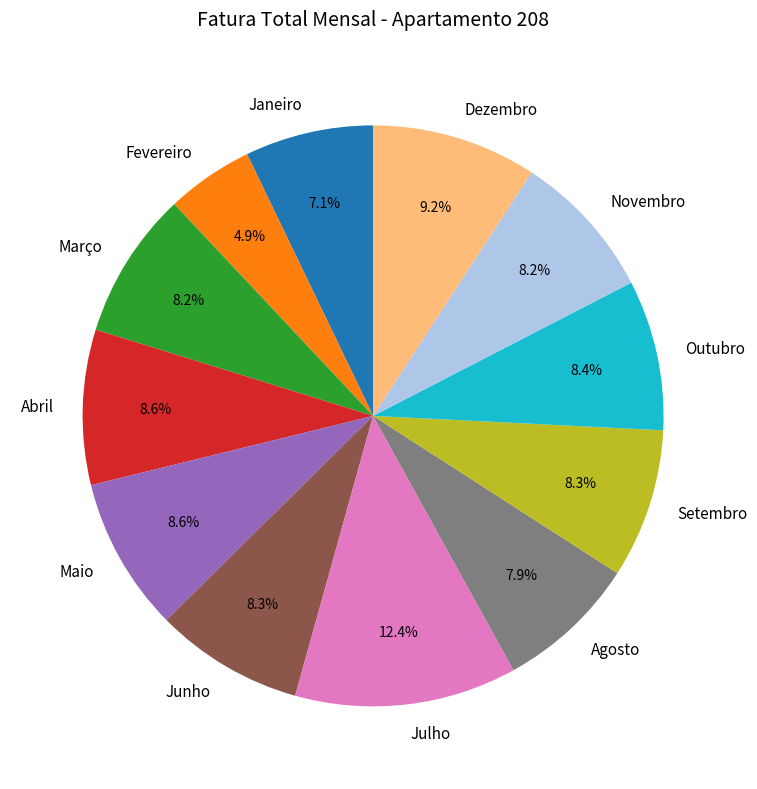

Between Maio and Fevereiro, which is larger?

Maio